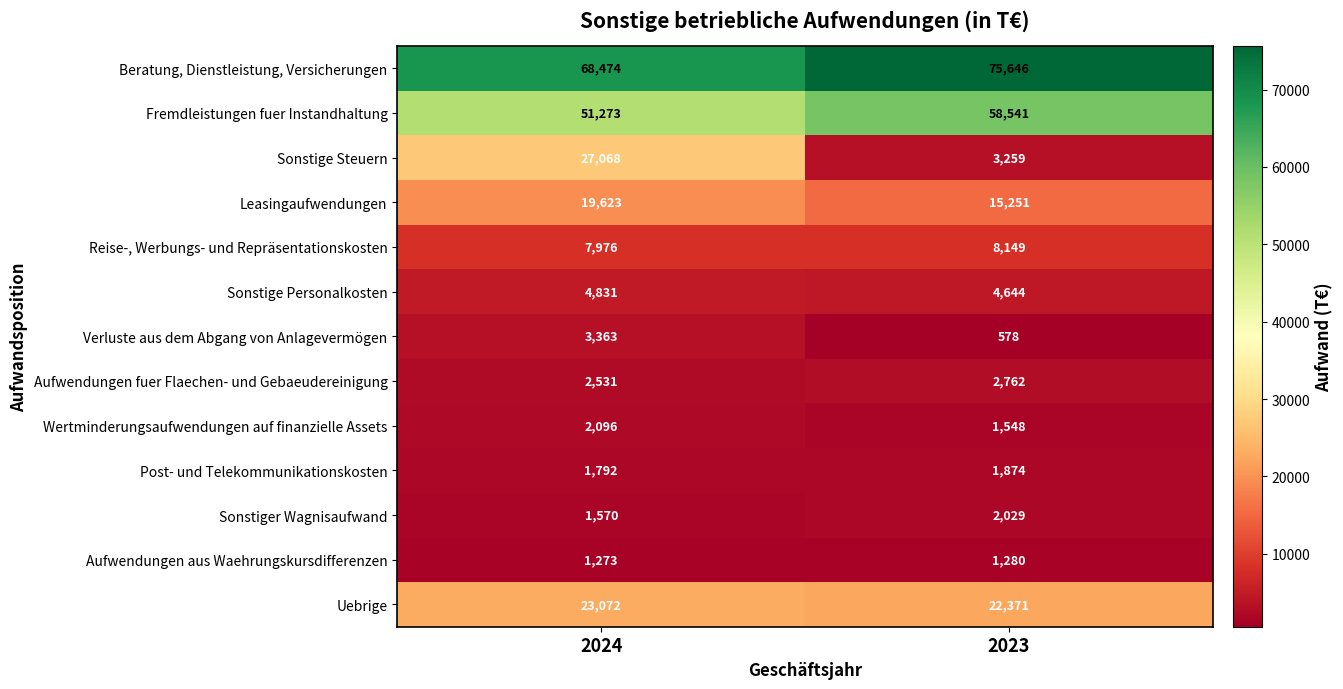

What is the sum of all Aufwendungen aus Waehrungskursdifferenzen values?

2553